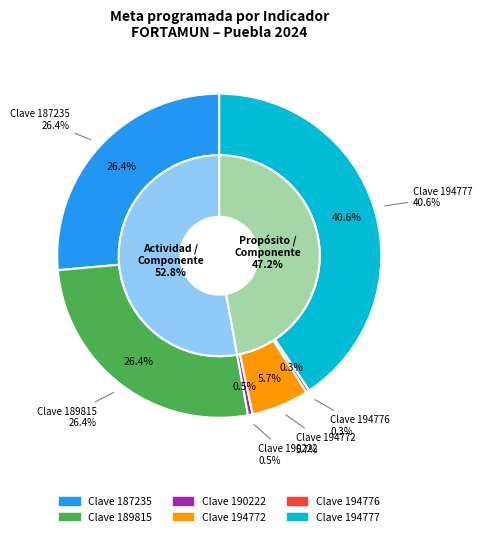

Which has a higher value, 194776 or 194777?

194777